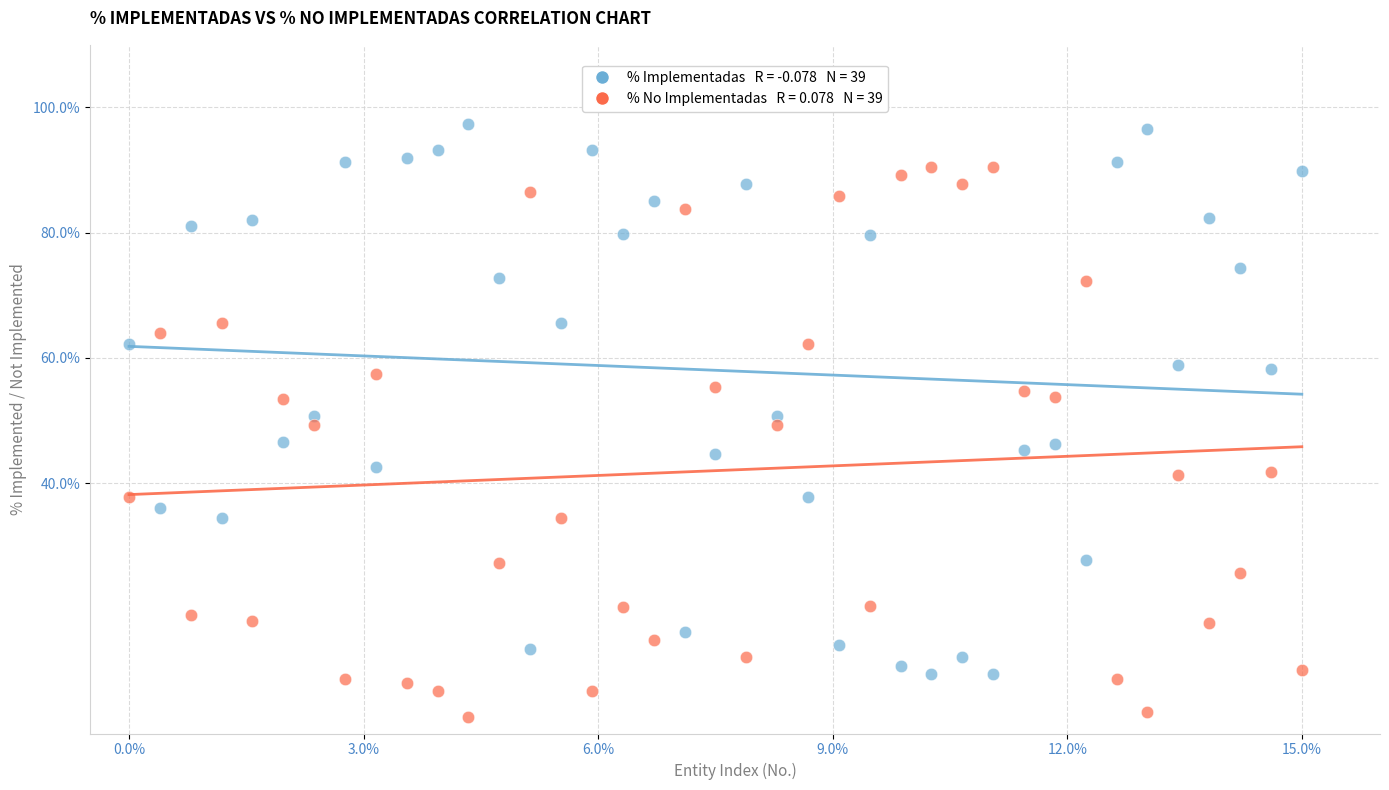

Across all data points, what is the range of X values (max minus min)?

15.0